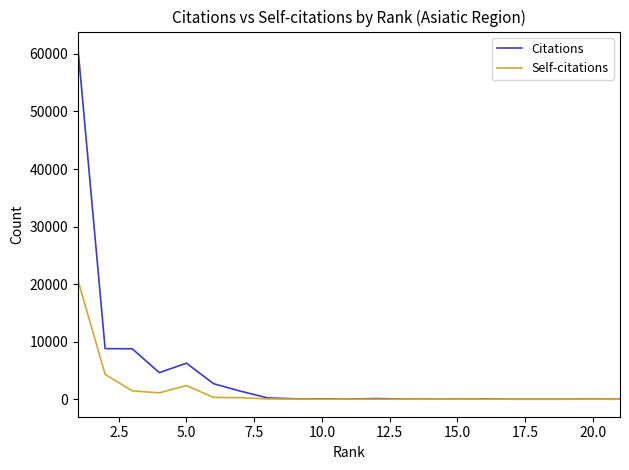

What is the maximum value for Citations?

60848